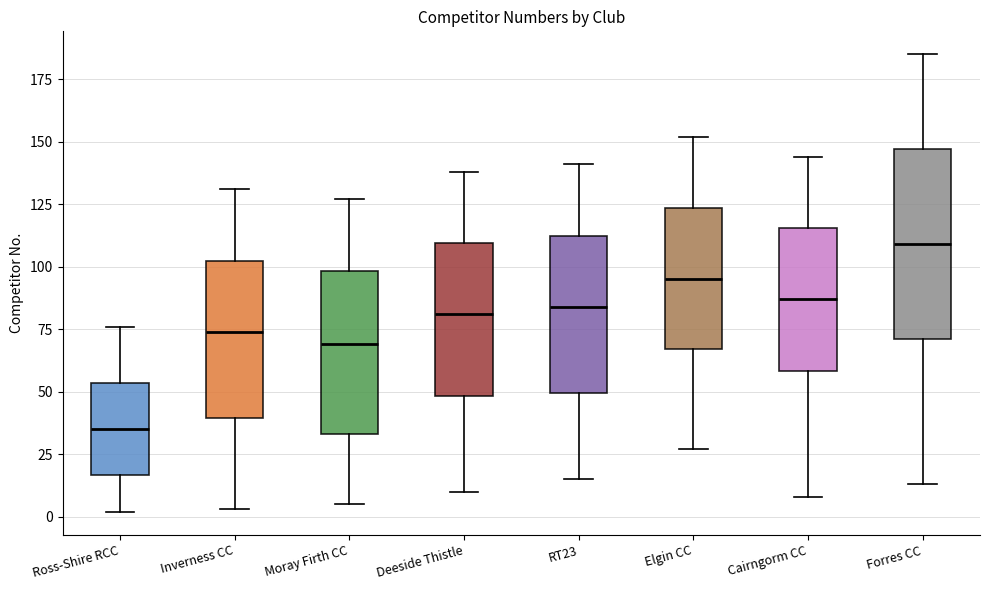

Reading left to right, transcribe this box plot: for each box, give where its median line is, the range the box spans, and where its two whiskers end, as read against the y-axis. The values are not printed on the chart, so give them approximately, as read against the axis.

Ross-Shire RCC: median 35, box 15 to 55, whiskers 0 to 75
Inverness CC: median 75, box 40 to 105, whiskers 5 to 130
Moray Firth CC: median 70, box 35 to 100, whiskers 5 to 125
Deeside Thistle: median 80, box 50 to 110, whiskers 10 to 140
RT23: median 85, box 50 to 115, whiskers 15 to 140
Elgin CC: median 95, box 65 to 125, whiskers 25 to 150
Cairngorm CC: median 85, box 60 to 115, whiskers 10 to 145
Forres CC: median 110, box 70 to 145, whiskers 15 to 185